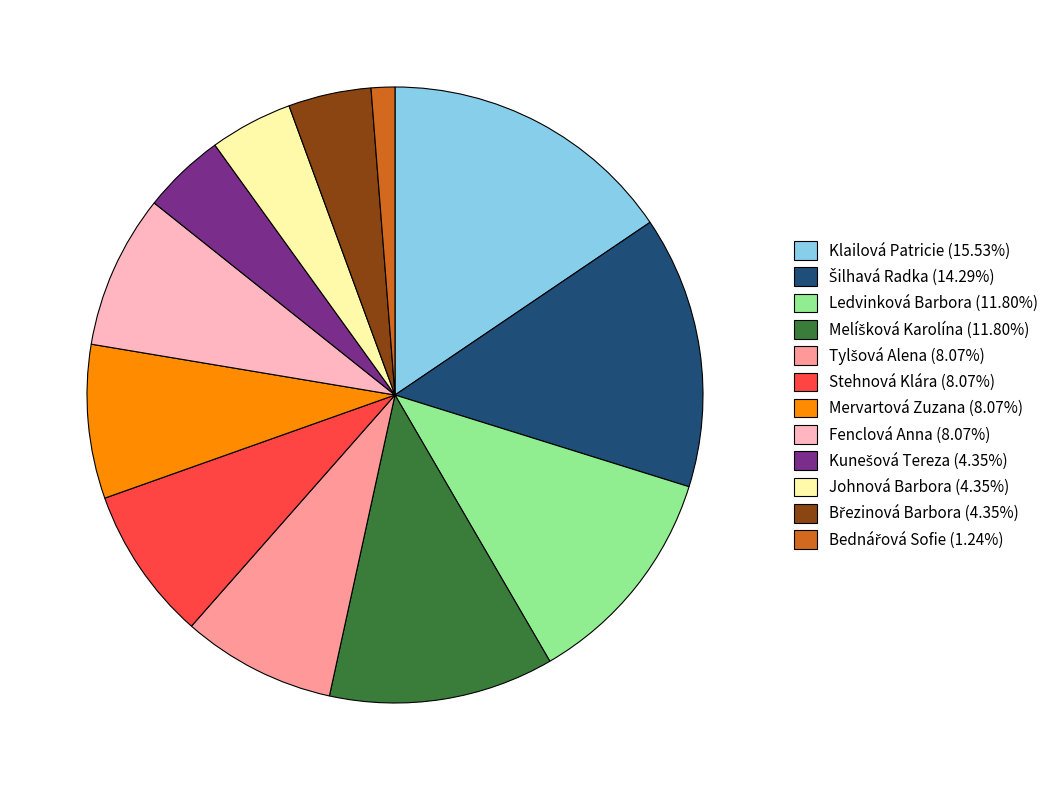

What is the ratio of the value at Mervartová Zuzana (8.07%) to the value at Ledvinková Barbora (11.80%)?

0.7